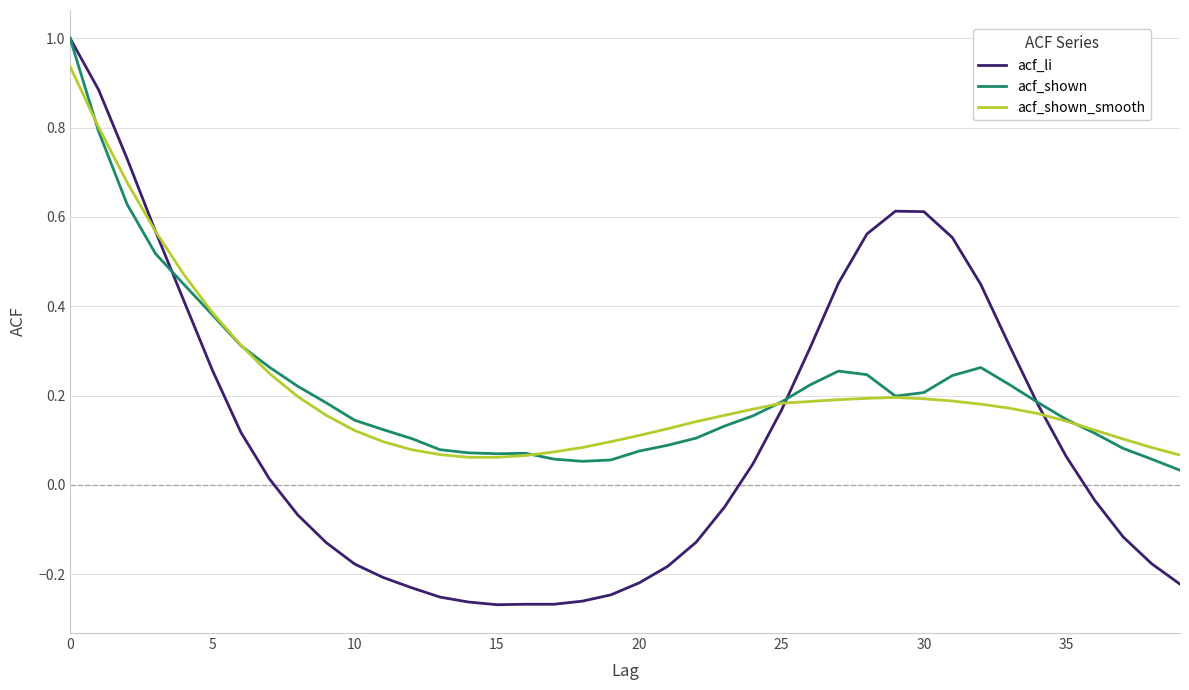

What is the greatest value displayed?

1.0